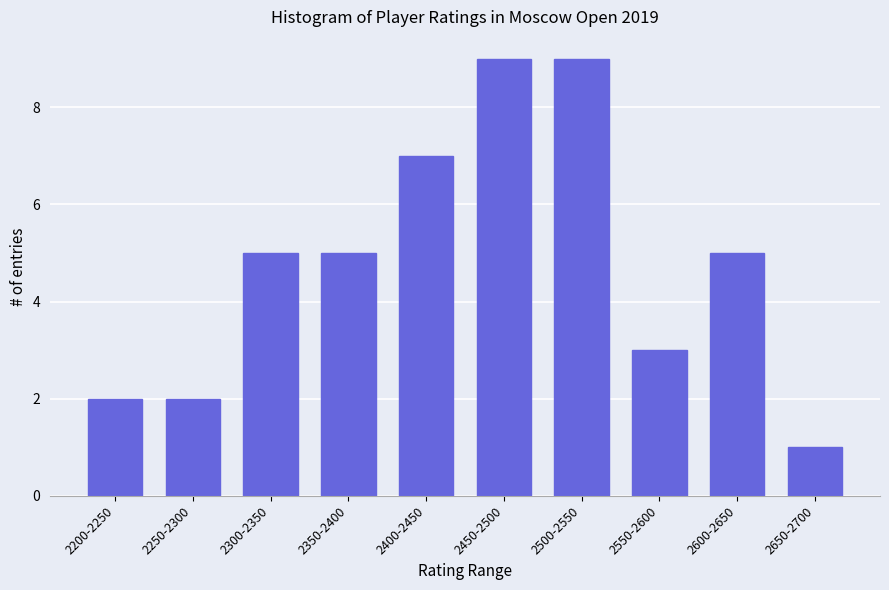

Reading left to right, extract all data points from this chart.

2200-2250=2	2250-2300=2	2300-2350=5	2350-2400=5	2400-2450=7	2450-2500=9	2500-2550=9	2550-2600=3	2600-2650=5	2650-2700=1